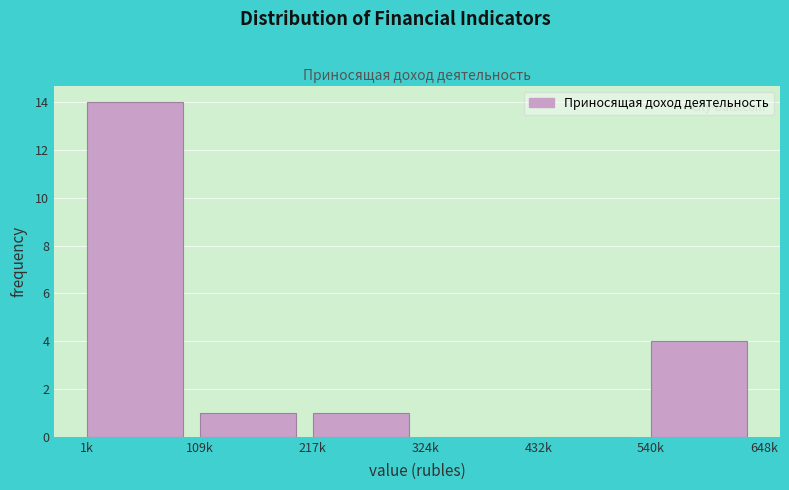

Reading left to right, extract all data points from this chart.

1k=14	109k=1	217k=1	324k=0	432k=0	540k=4